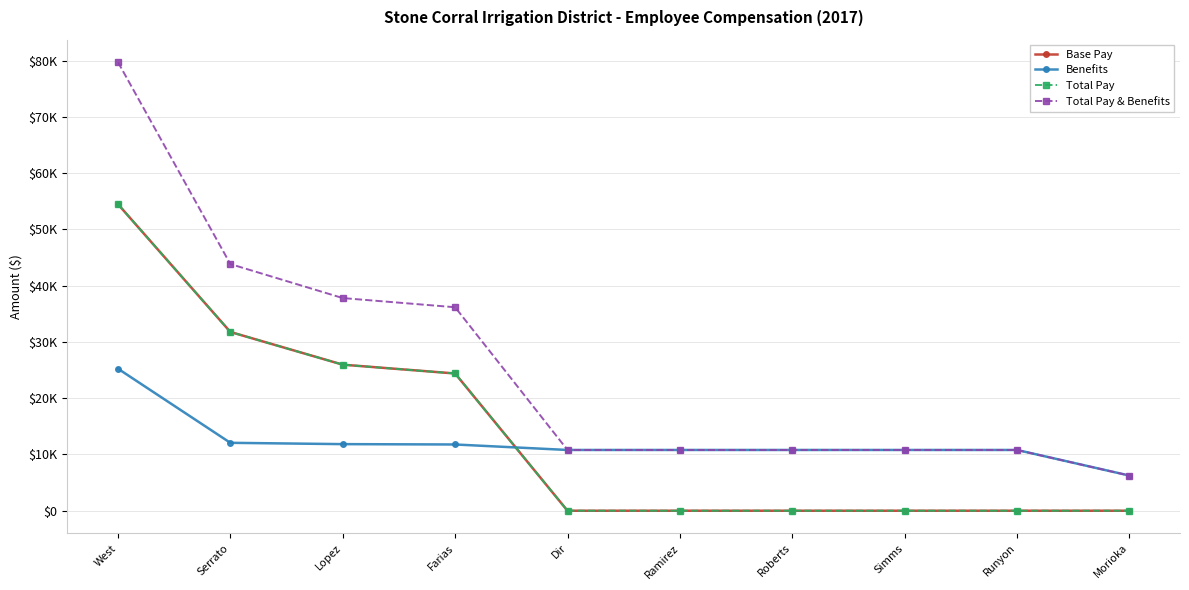

Does the chart have visible grid lines?

Yes